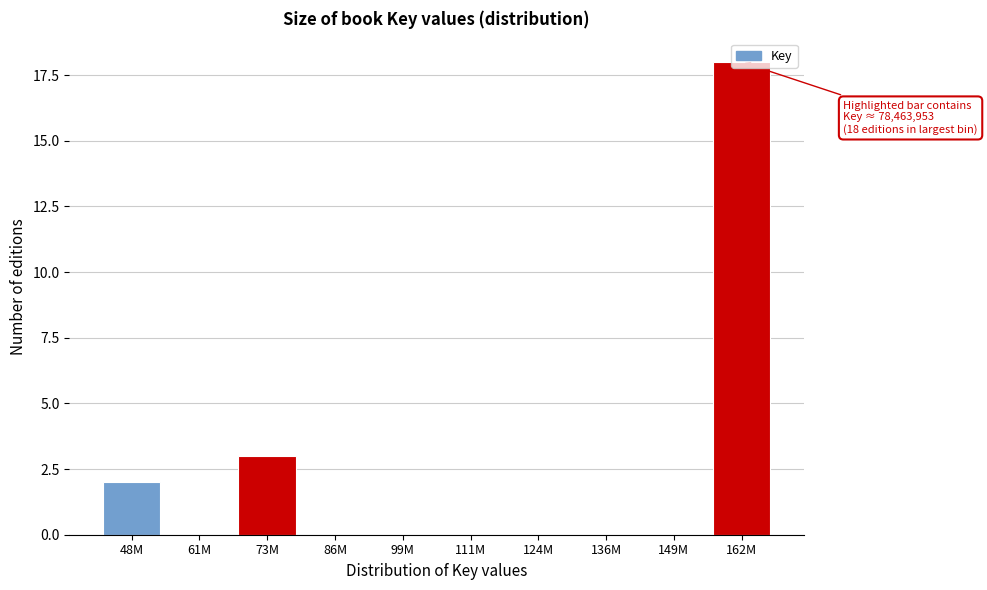

The value at 73M is 3. True or false?

True